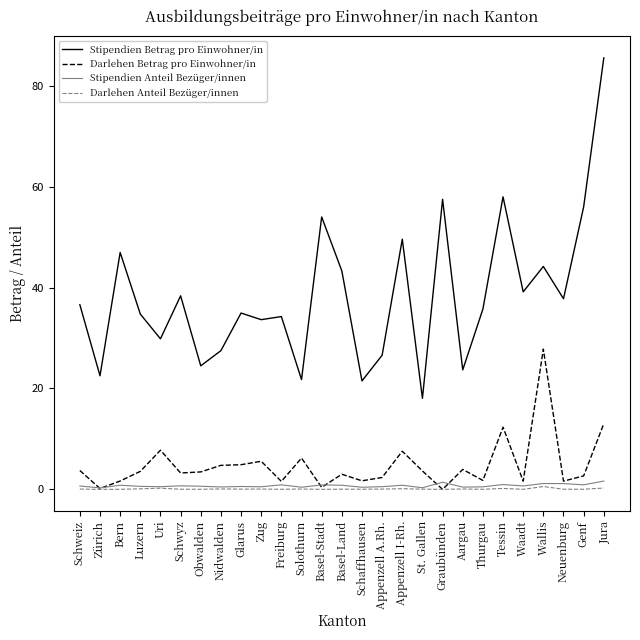

Where does the Stipendien Betrag pro Einwohner/in series first go above 35?

Schweiz